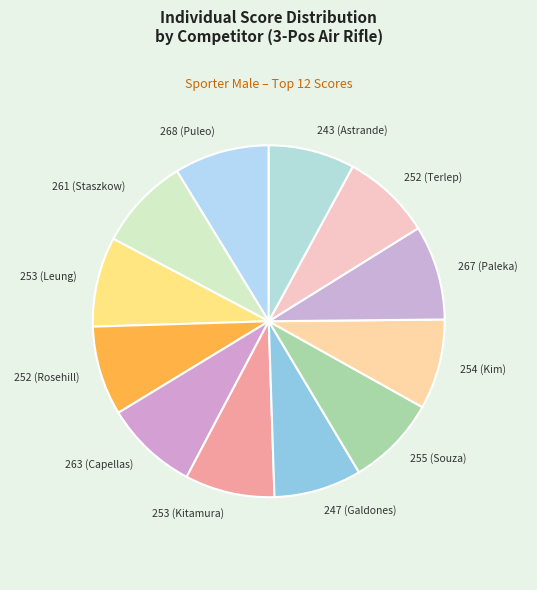

How many slices are in this pie chart?

12